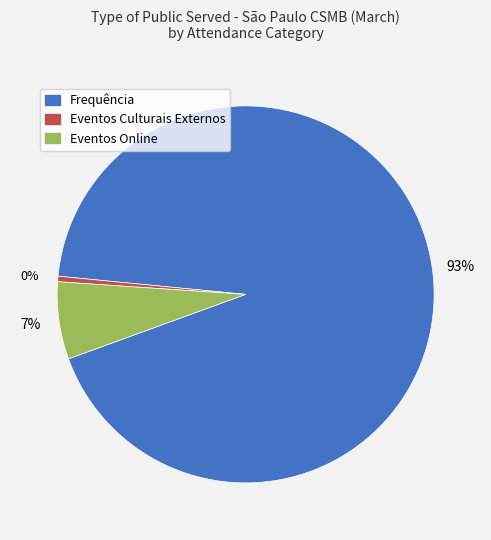

Do Eventos Online and Eventos Culturais Externos together represent more than half of the pie?

No